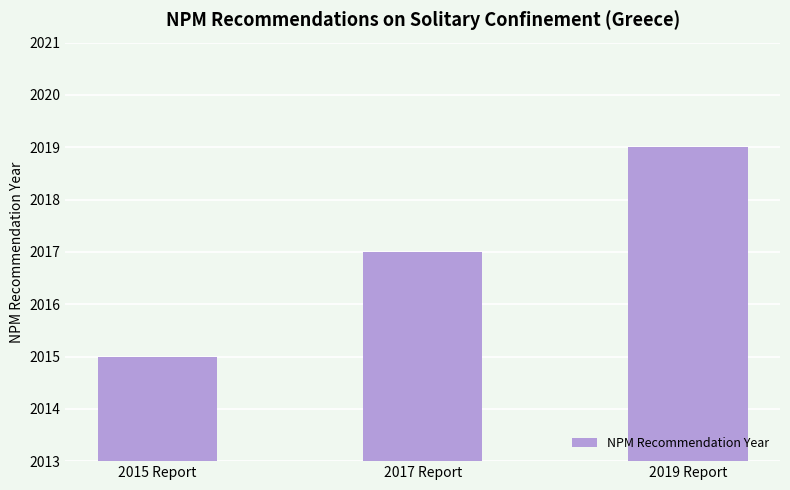

Approximately how many times larger is the value at 2019 Report compared to 2015 Report?

1.0